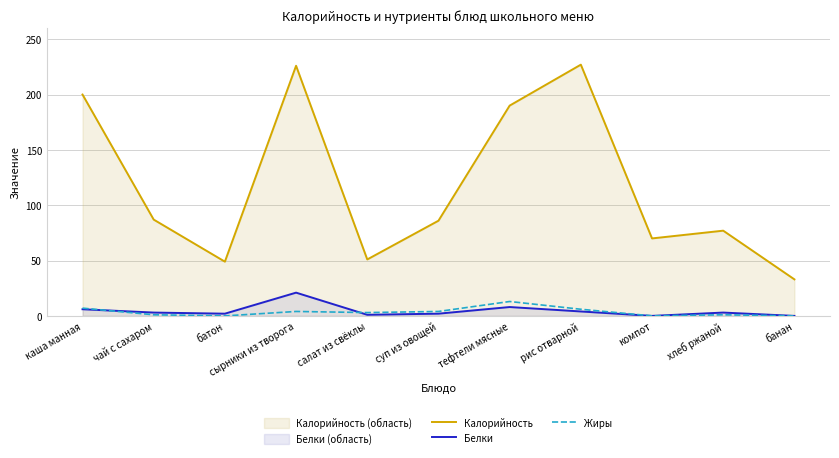

True or false: Калорийность and Жиры intersect in this chart.

False